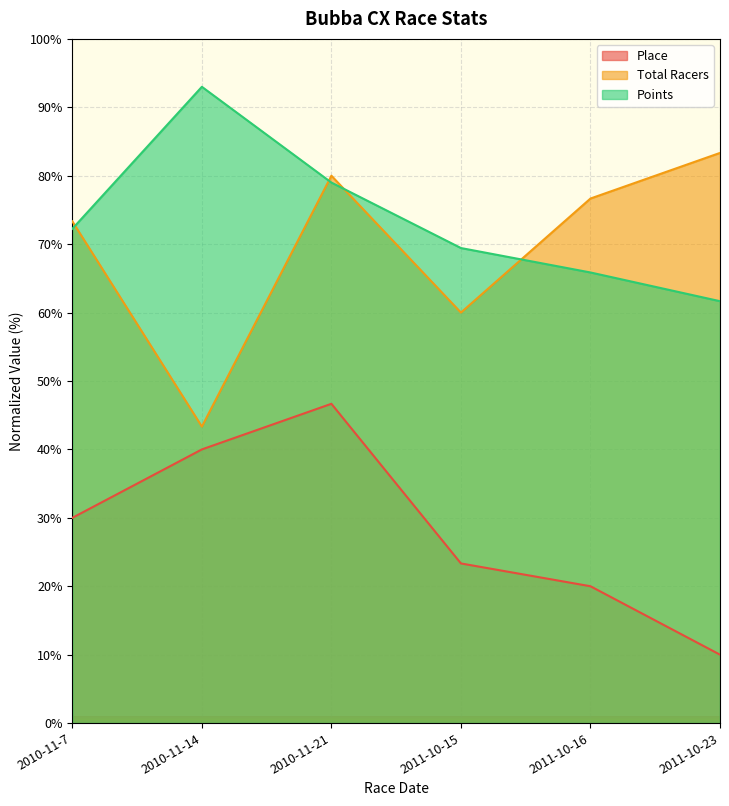

What is the average value of the Place series?

28.3